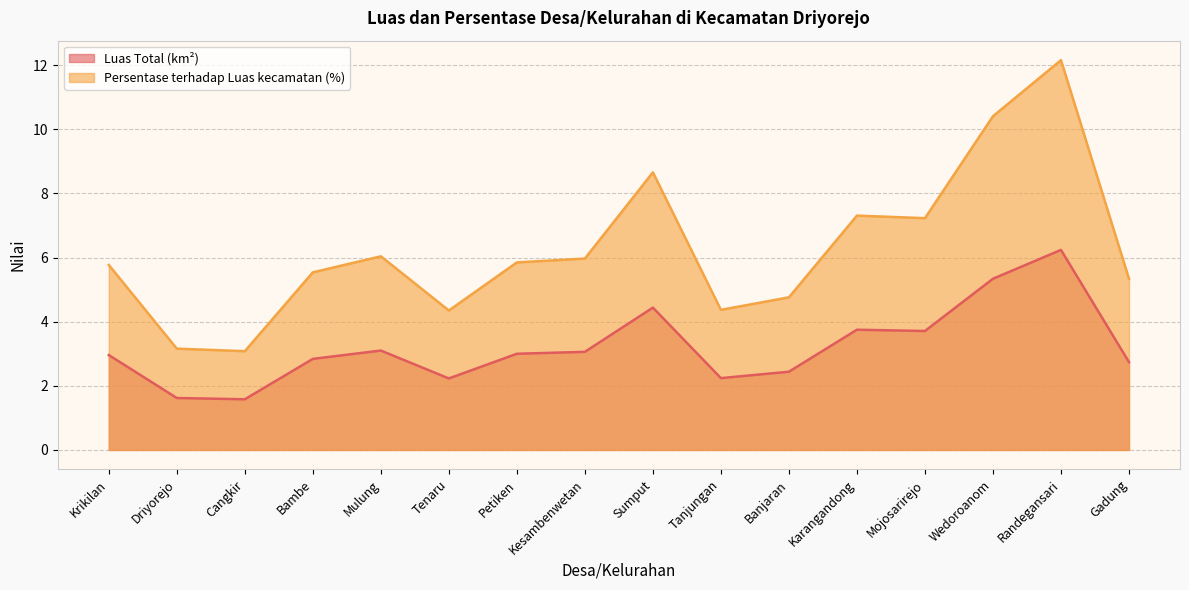

Read the Persentase terhadap Luas kecamatan value at Krikilan.

5.8